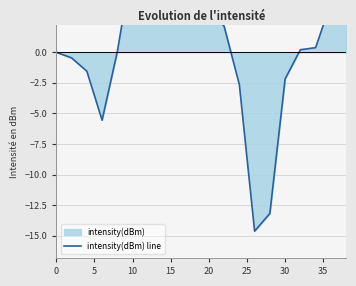

True or false: the data shows 0.1 at 16.

False